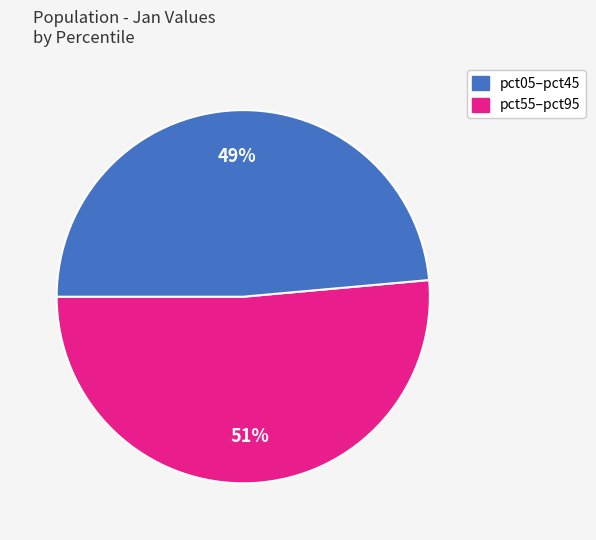

To the nearest percent, what is the average slice percentage?

50%